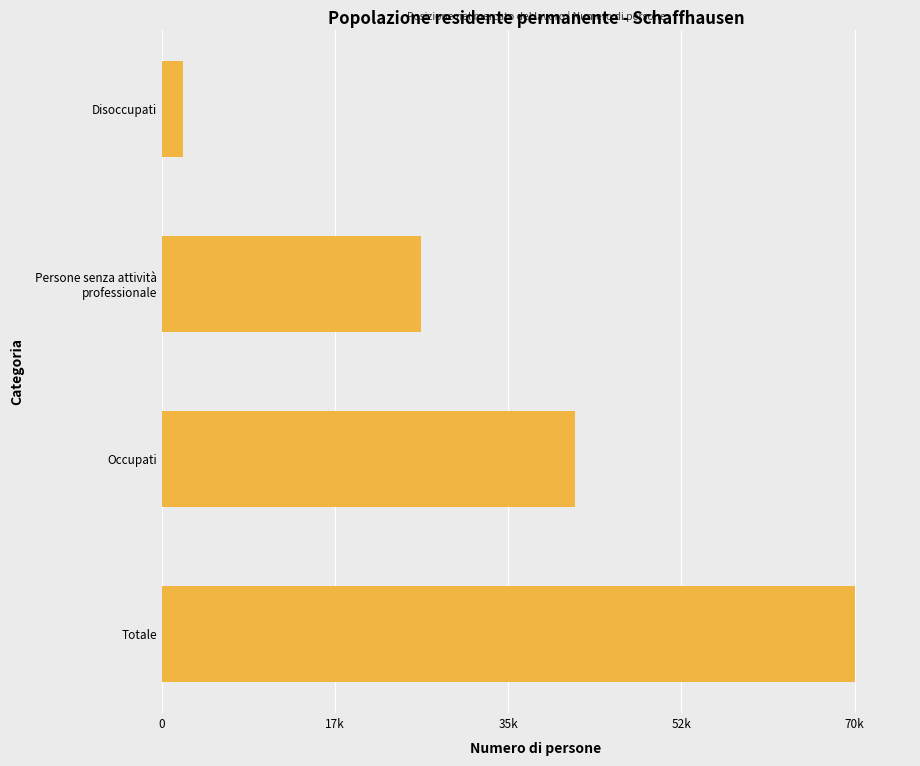

Does the chart contain any negative values?

No